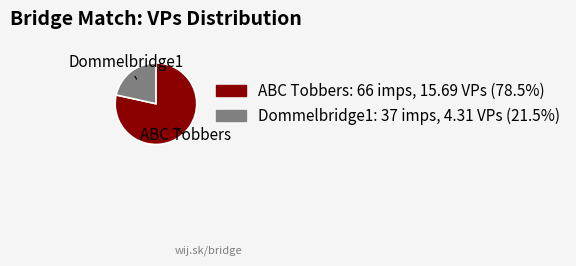

How many segments does this pie chart have?

2